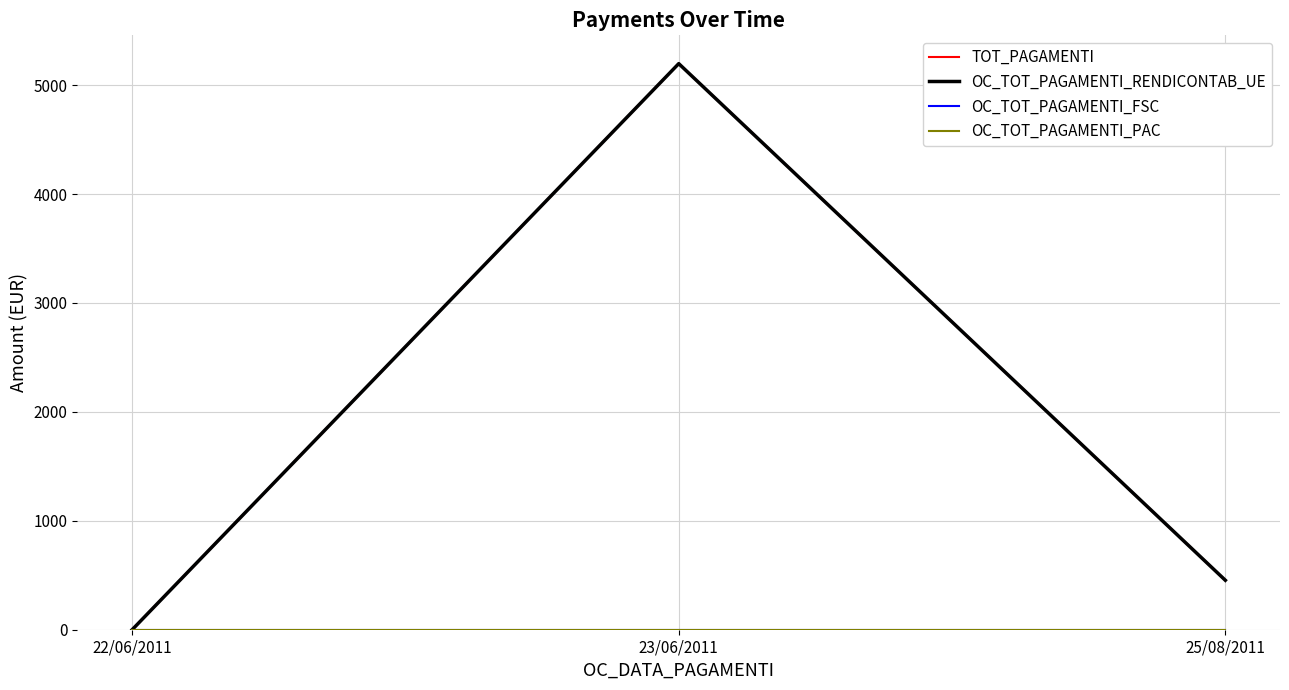

Reading left to right, list all the values displayed in this chart.

TOT_PAGAMENTI: 0.0	5197.6	454.1
OC_TOT_PAGAMENTI_RENDICONTAB_UE: 0.0	5197.6	454.1
OC_TOT_PAGAMENTI_FSC: 0.0	0.0	0.0
OC_TOT_PAGAMENTI_PAC: 0.0	0.0	0.0